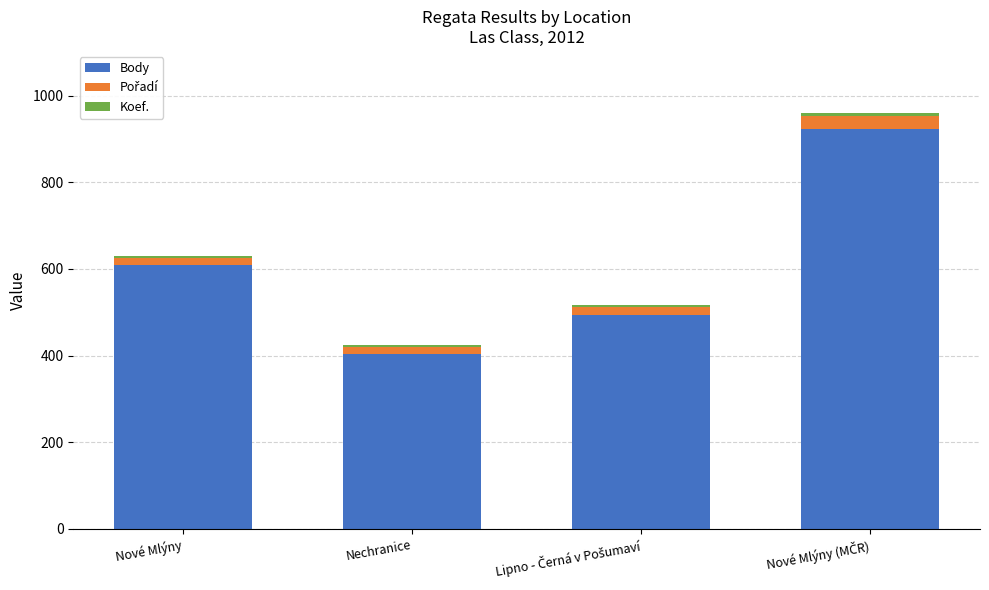

What is the minimum value for Body?

404